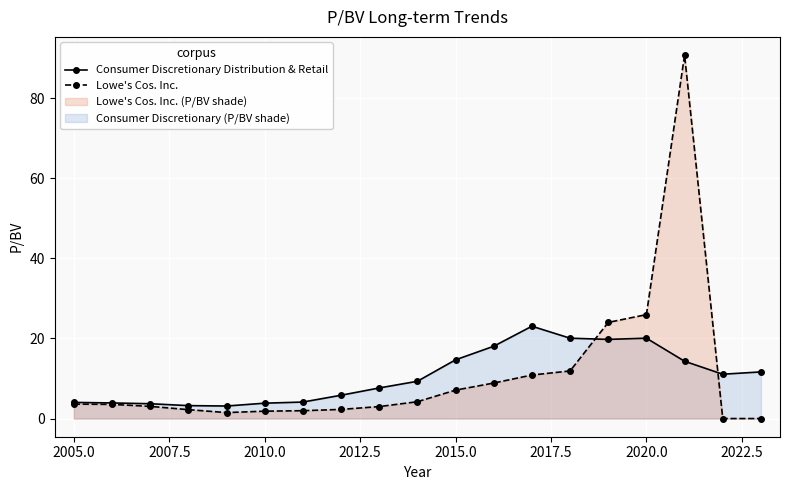

What is the maximum value for Lowe's Cos. Inc.?

90.8